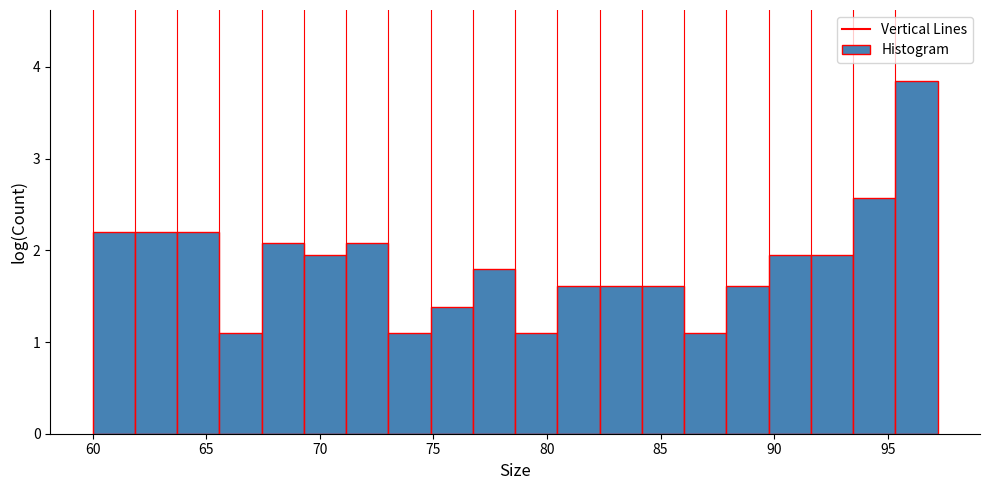

Around what value on the x-axis is the tallest bar? Give the approximate position of its centre, as read against the axis.

96.5